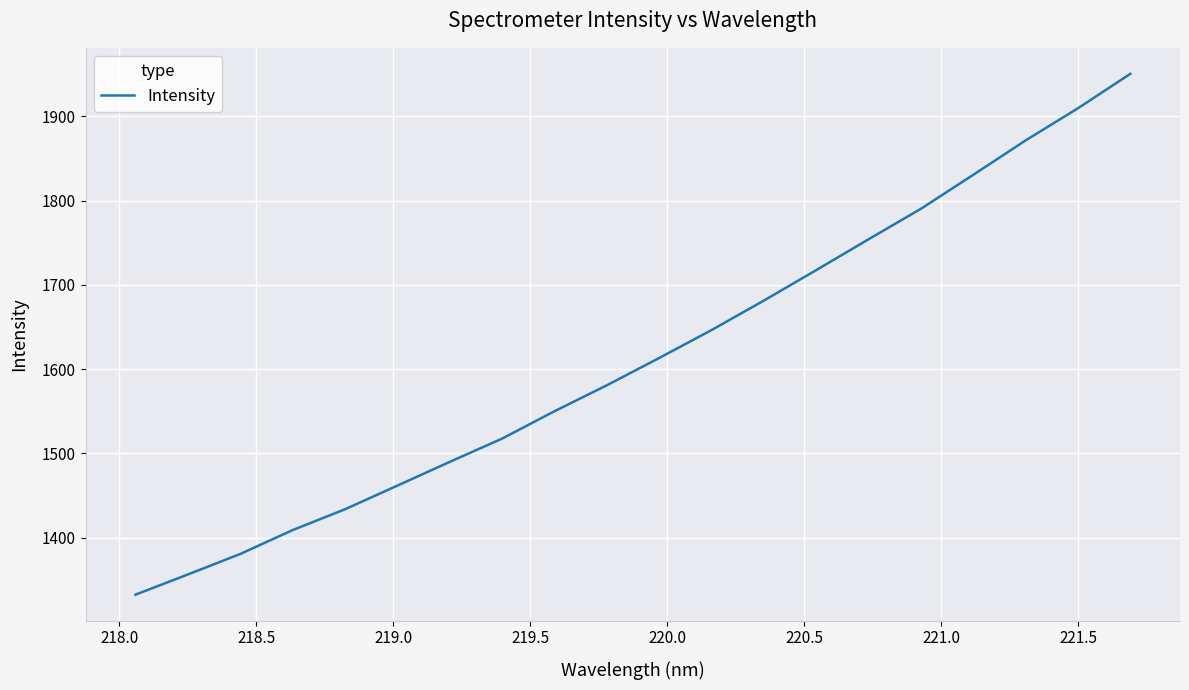

What is the maximum value shown in the chart?

1950.4